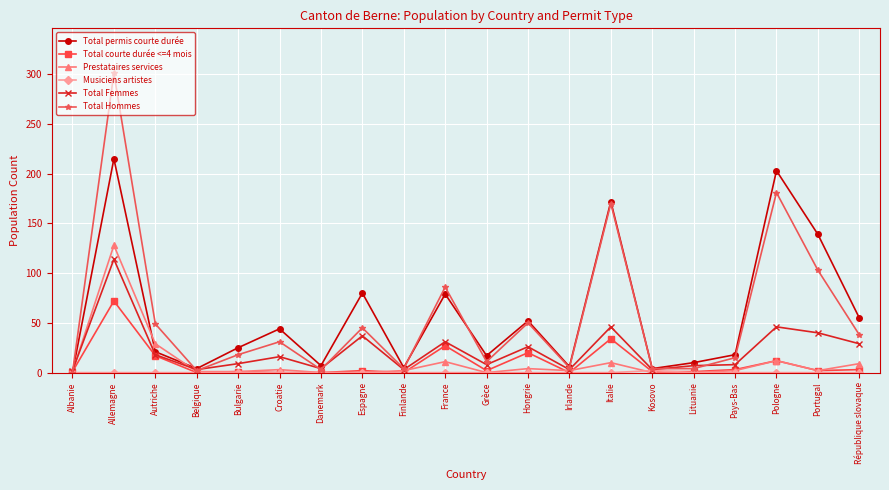

The Total permis courte durée series shows 6 at Irlande. True or false?

True